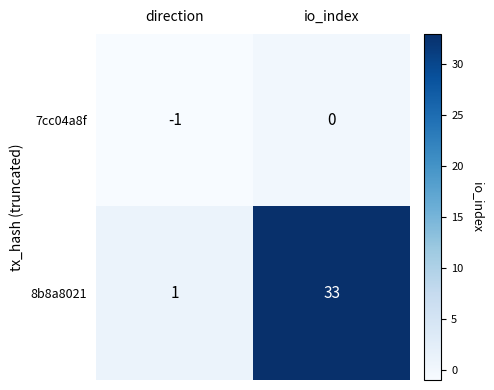

List the series in order of their overall mean, highest first.

8b8a8021, 7cc04a8f